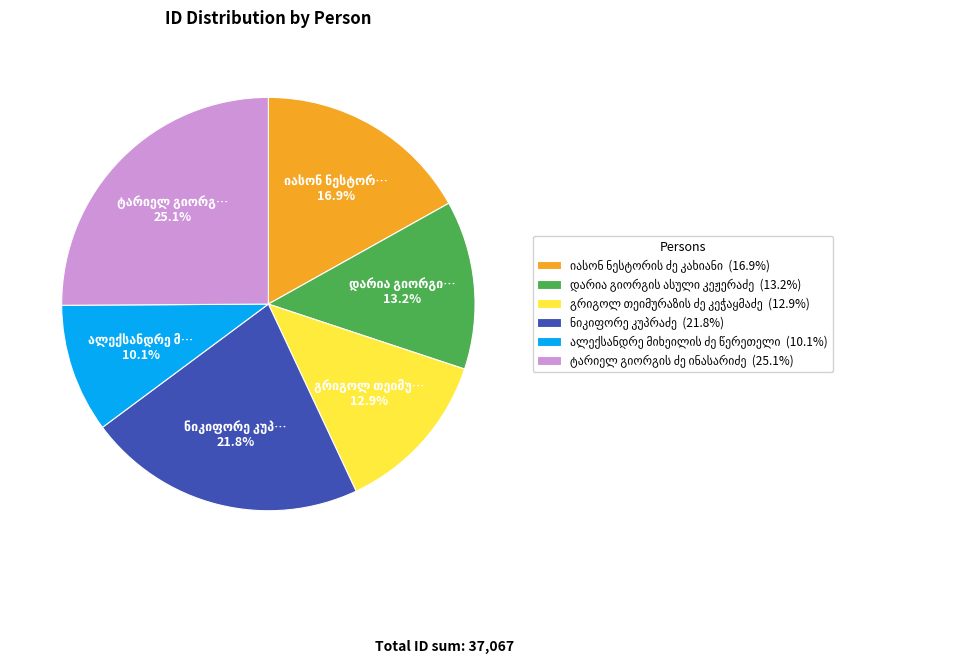

Is there any slice that represents more than half of the pie?

No